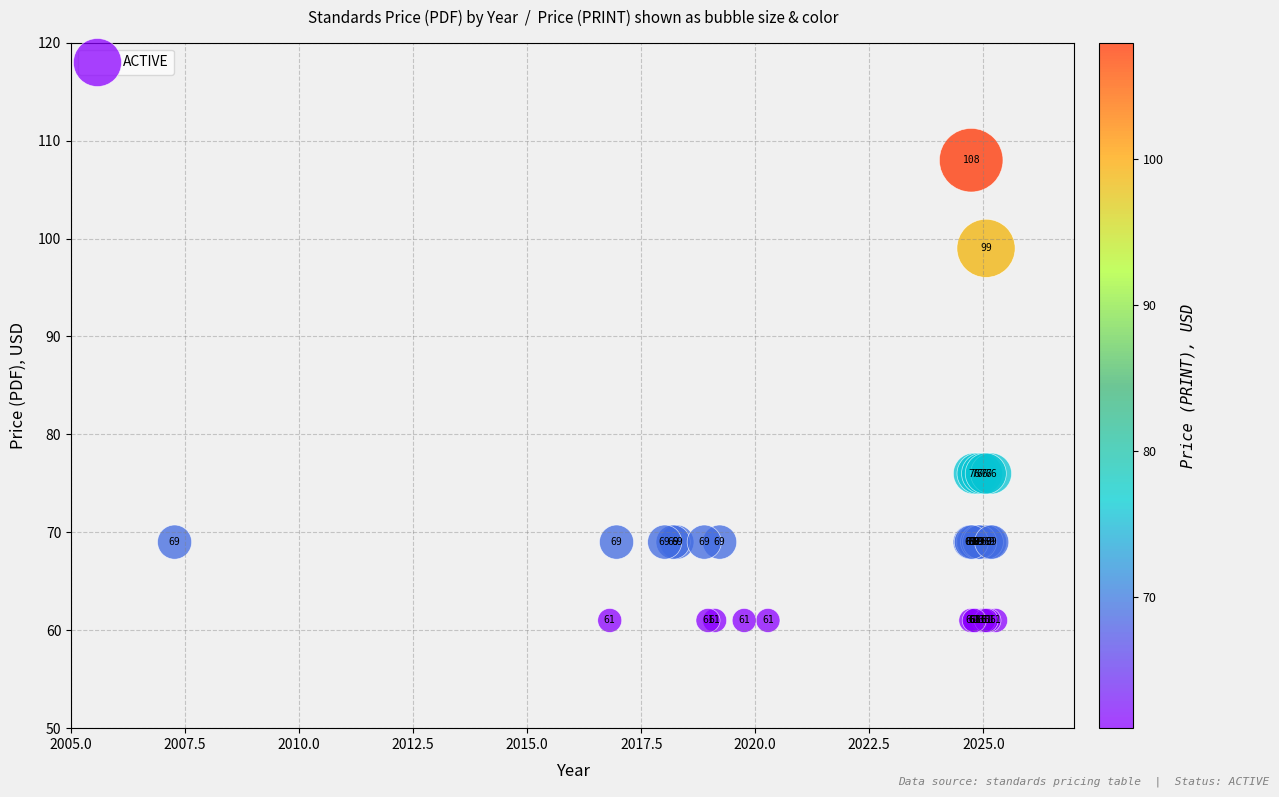

What Y value in the scatter plot is closest to 84?

76